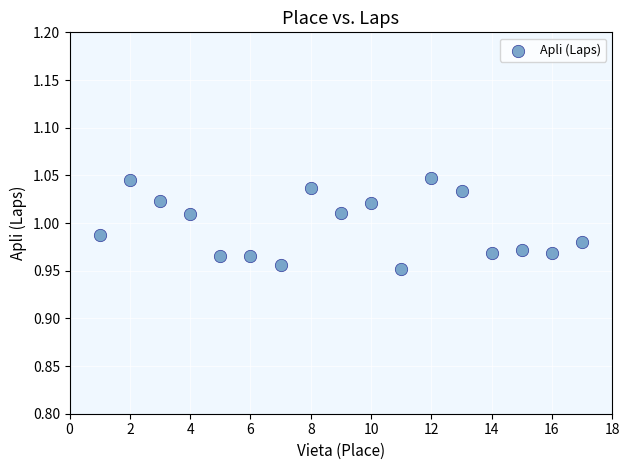

What is the range of X values (max minus min)?

16.0